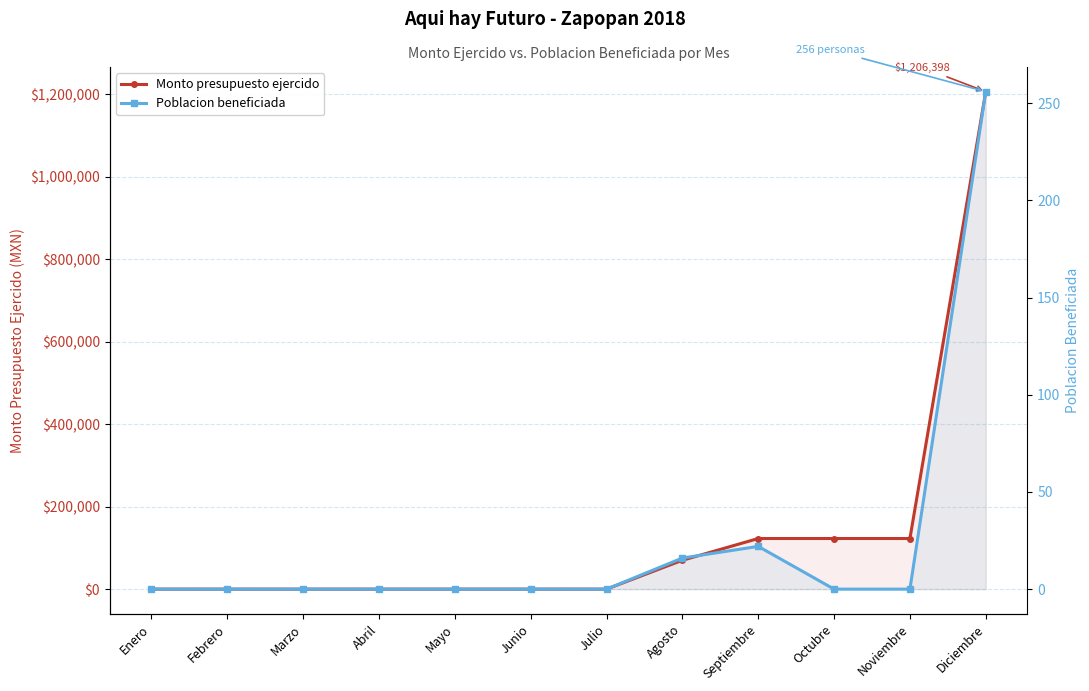

What is the total value across all series at Octubre?

122742